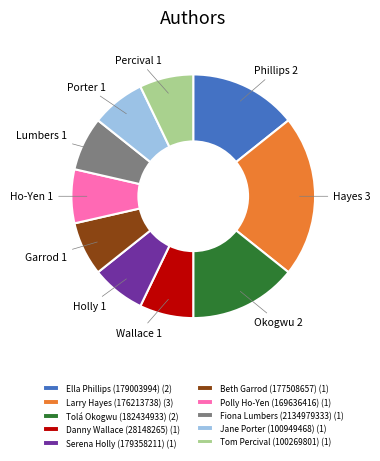

Does Serena Holly (179358211) represent more than half of the total?

No